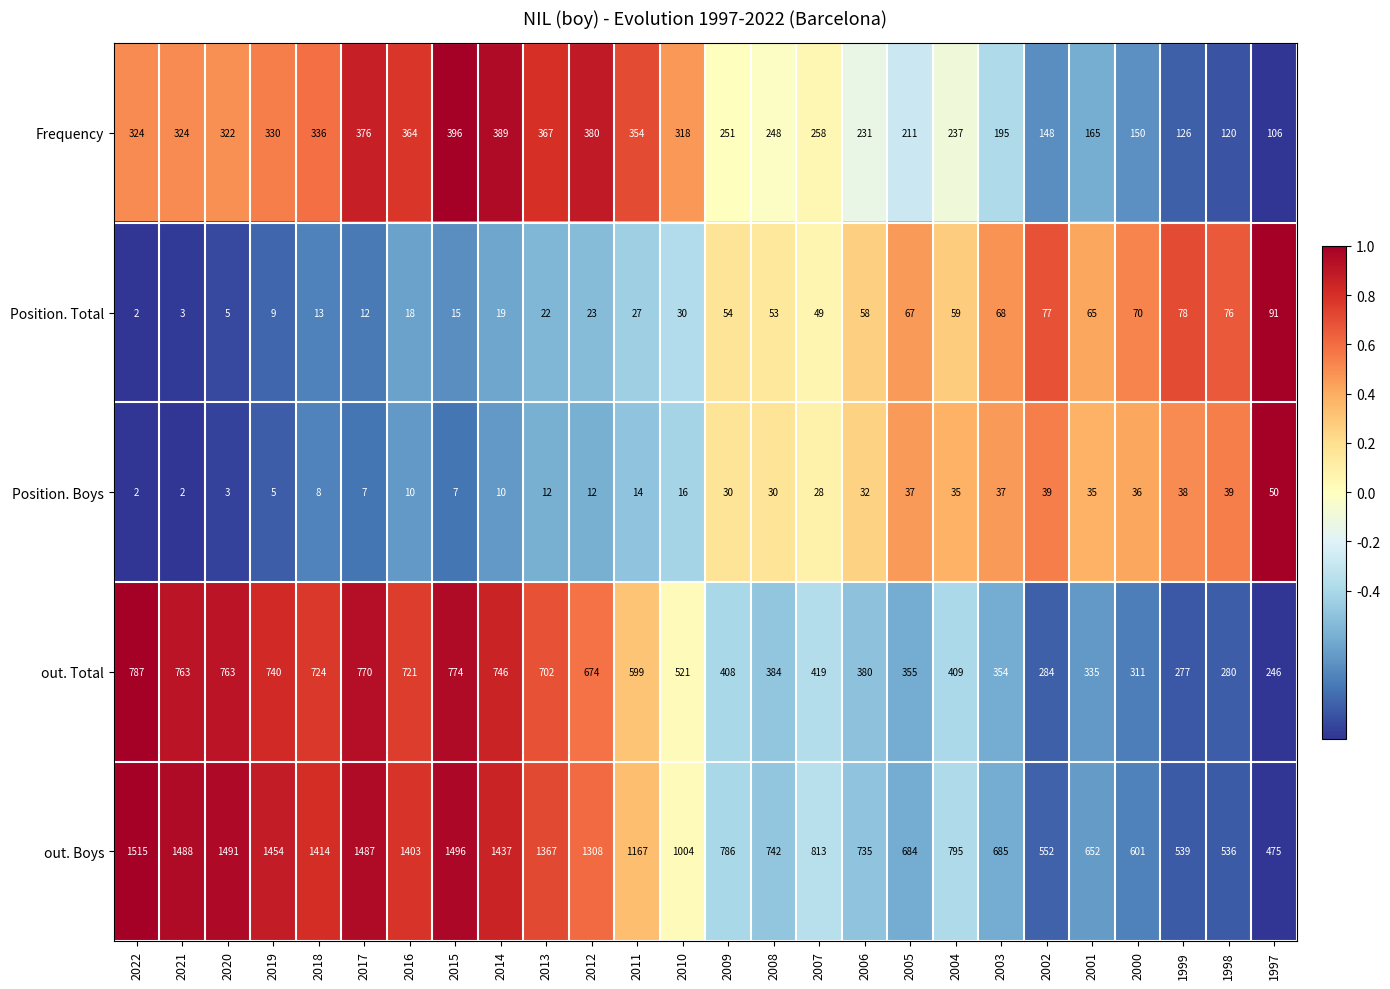

What is the average value of the Position. Total series?

41